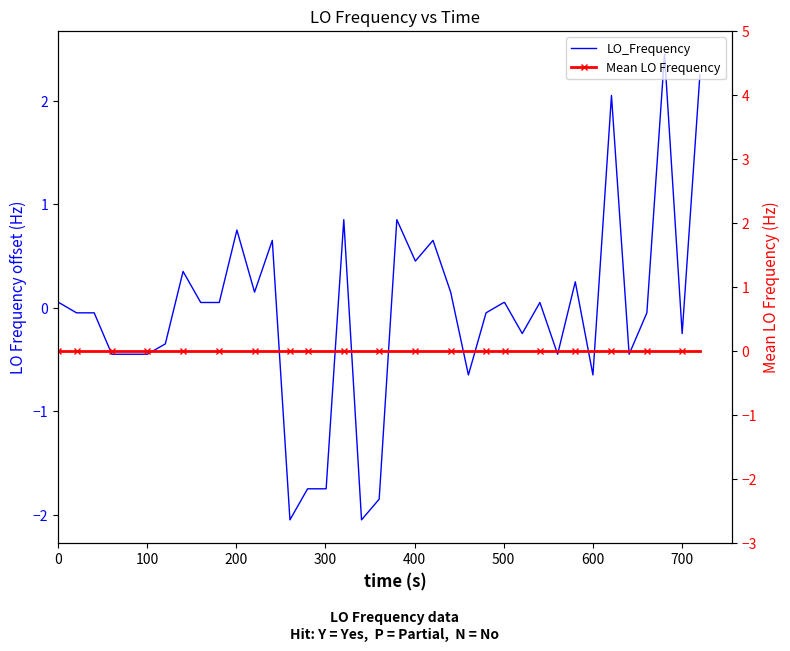

Rank the series by their average value, from lowest to highest.

LO_Frequency, Mean LO Frequency